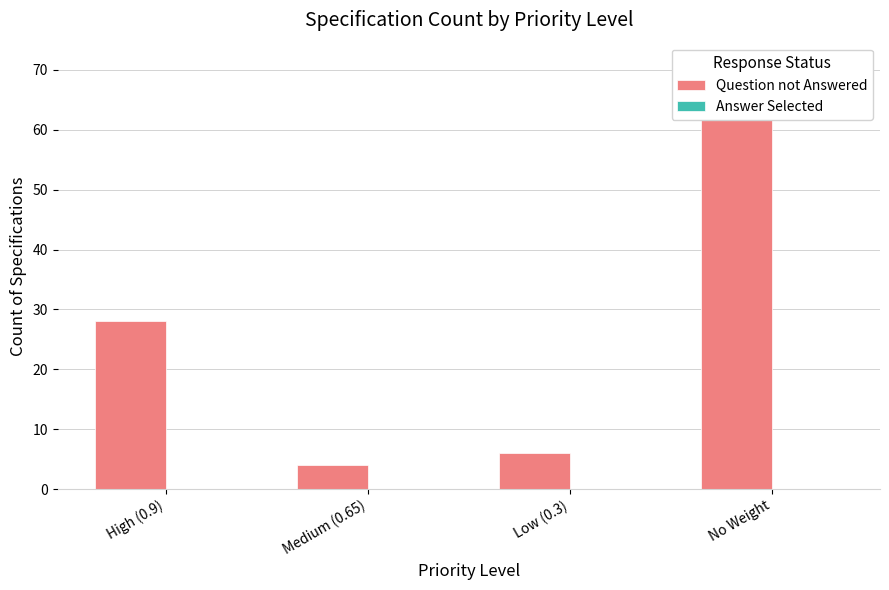

Is the value of Question not Answered at No Weight greater than the value of Answer Selected at High (0.9)?

Yes